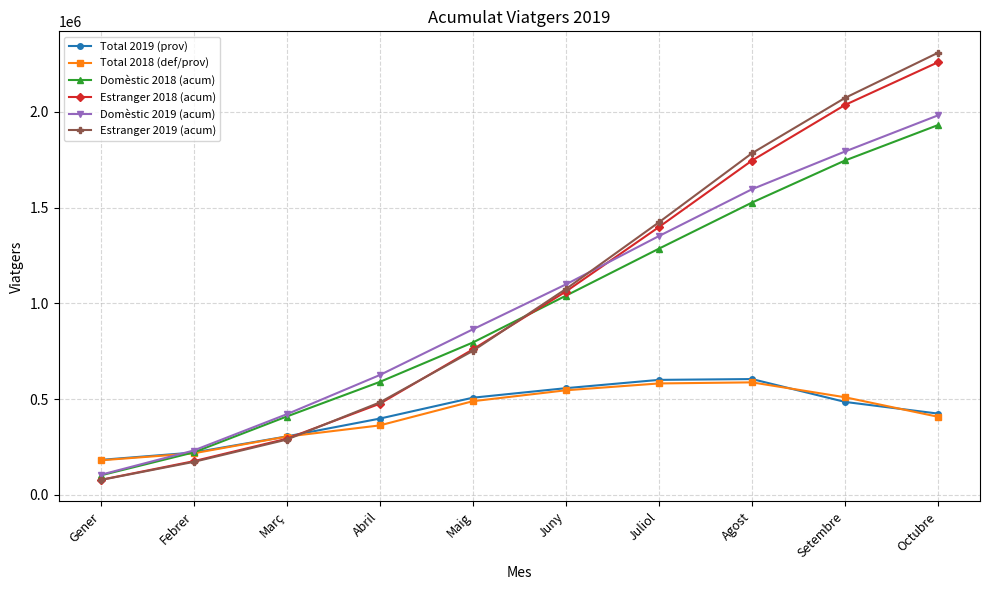

What is the approximate value of Total 2018 (def/prov) at Abril, to the nearest 50?

363200